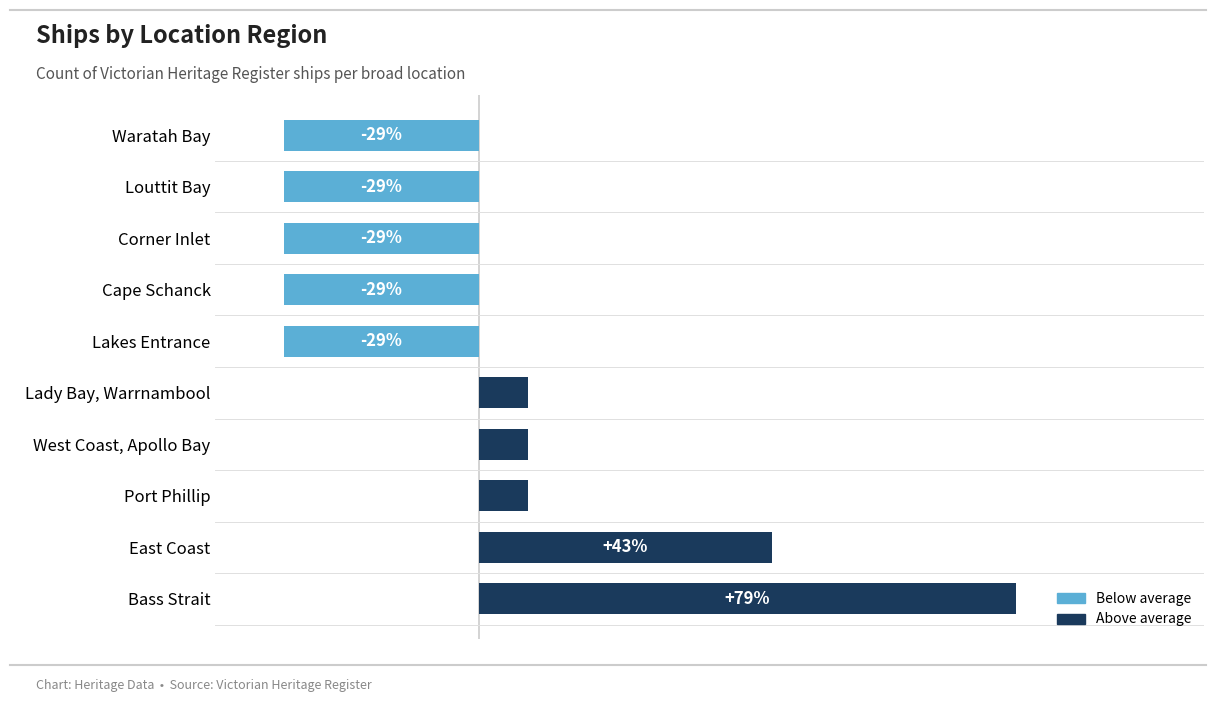

Are the bars horizontal?

Yes